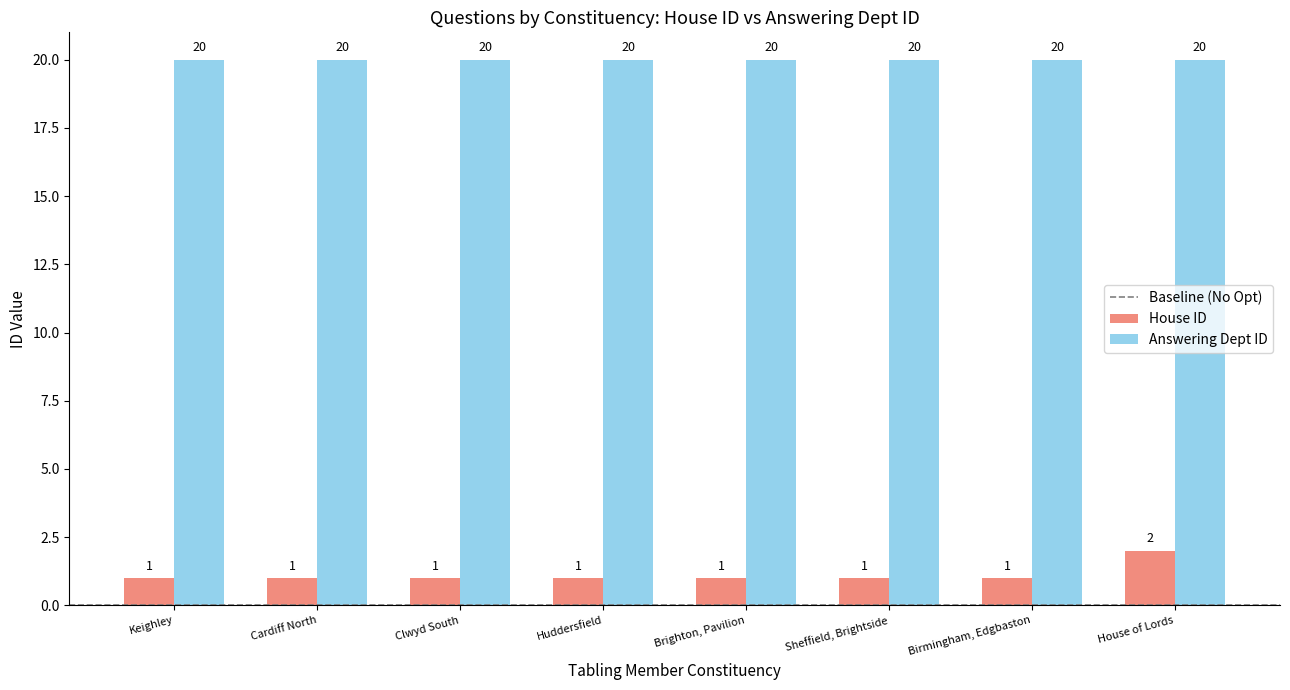

What is the lowest value of the Answering Dept ID series?

20